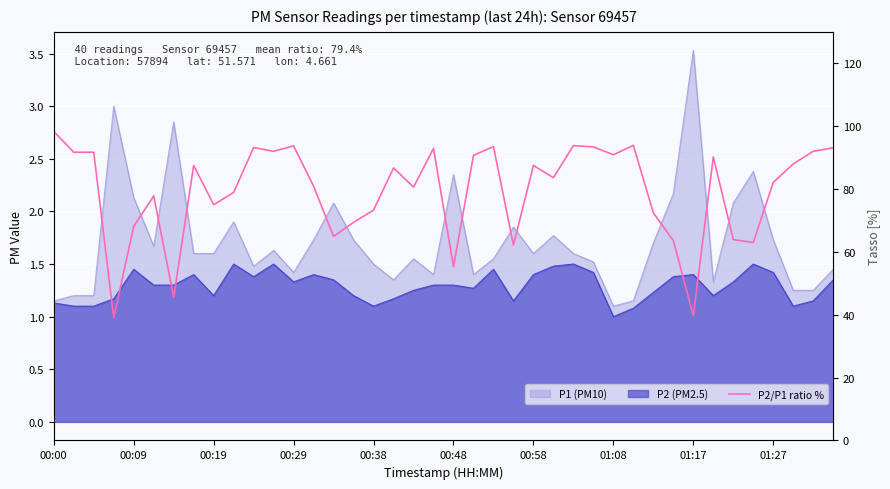

The value at 13 is 80.9. True or false?

True